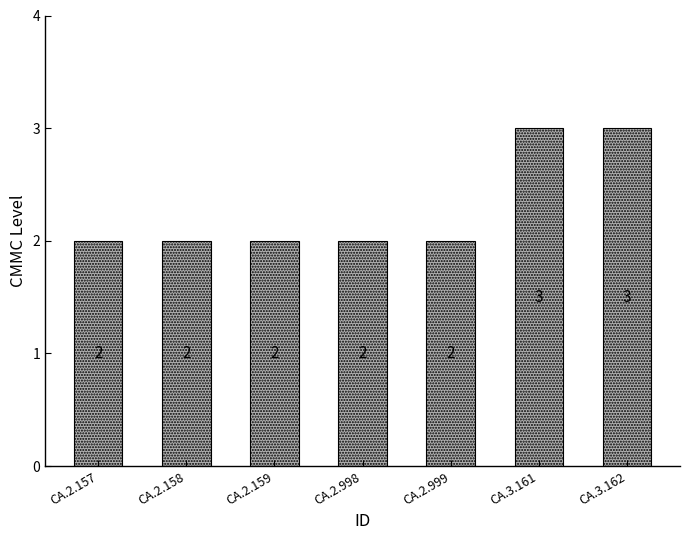

The value at CA.3.162 is 2. True or false?

False